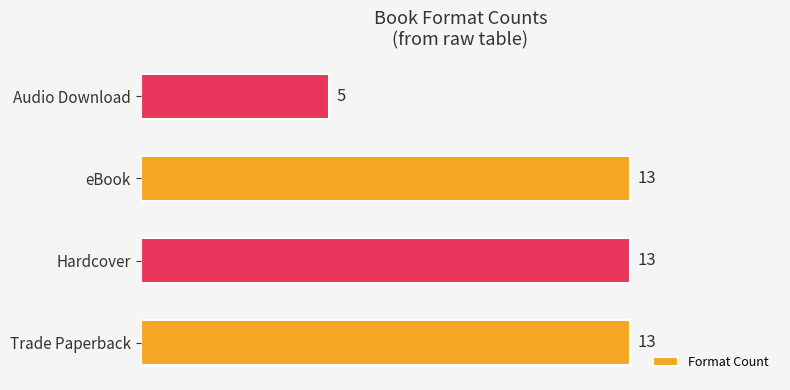

Reading bottom to top, what are all the values shown in this chart?

Trade Paperback=13	Hardcover=13	eBook=13	Audio Download=5